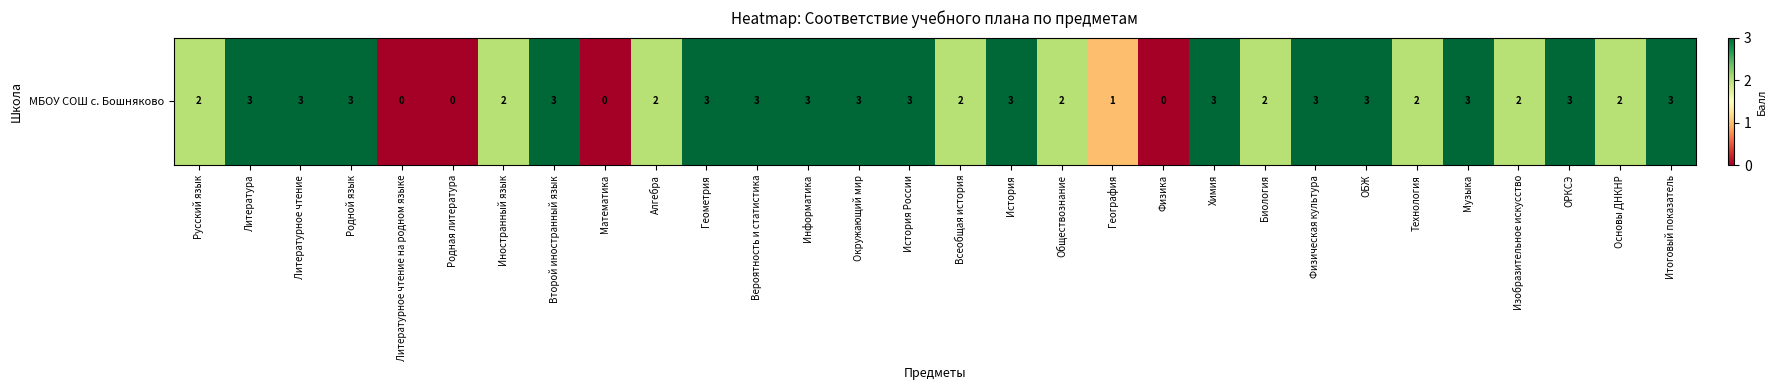

What is the difference between the values at География and Русский язык?

1